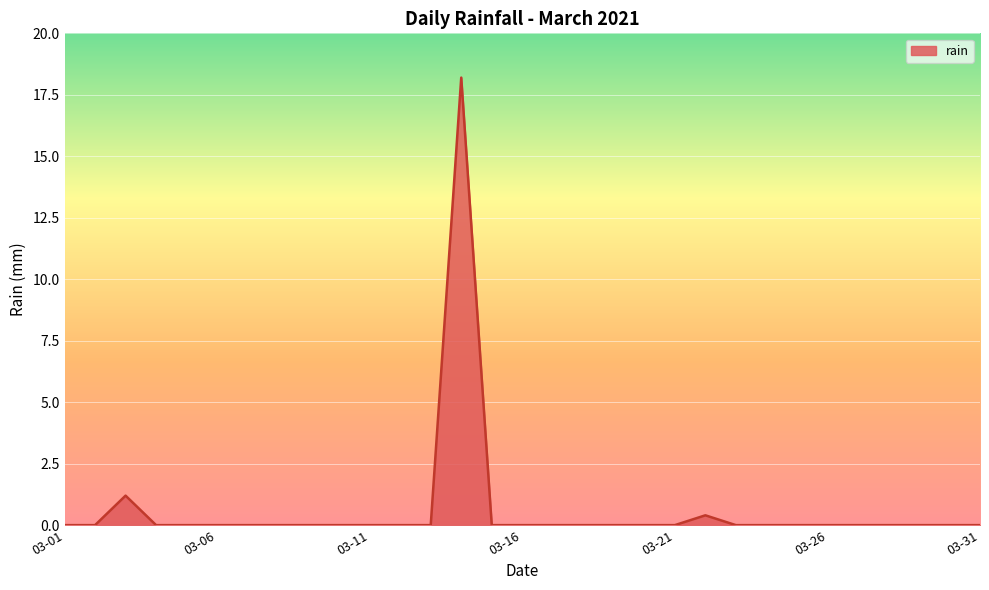

What is the maximum value shown in the chart?

18.2